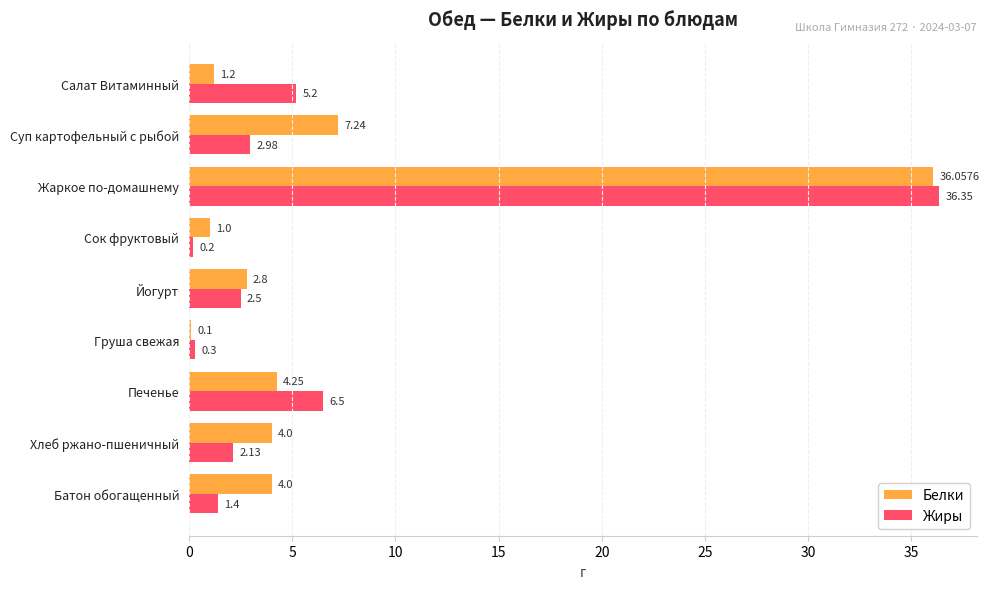

At which category is the sum across all series the highest?

Жаркое по-домашнему